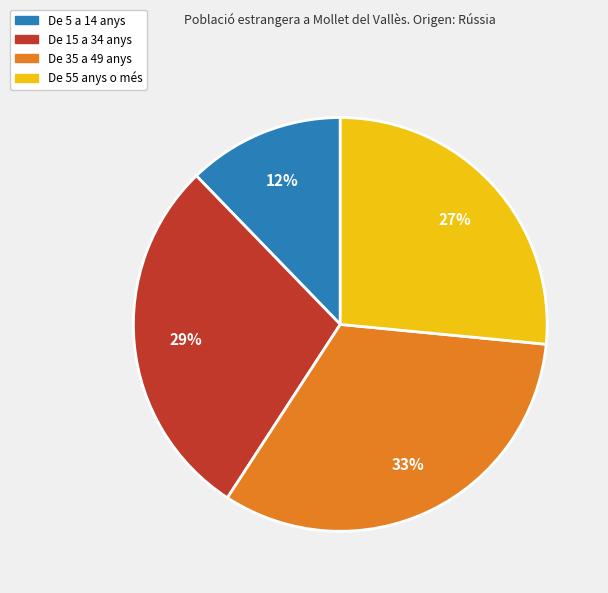

To the nearest percent, what is the average slice percentage?

25%